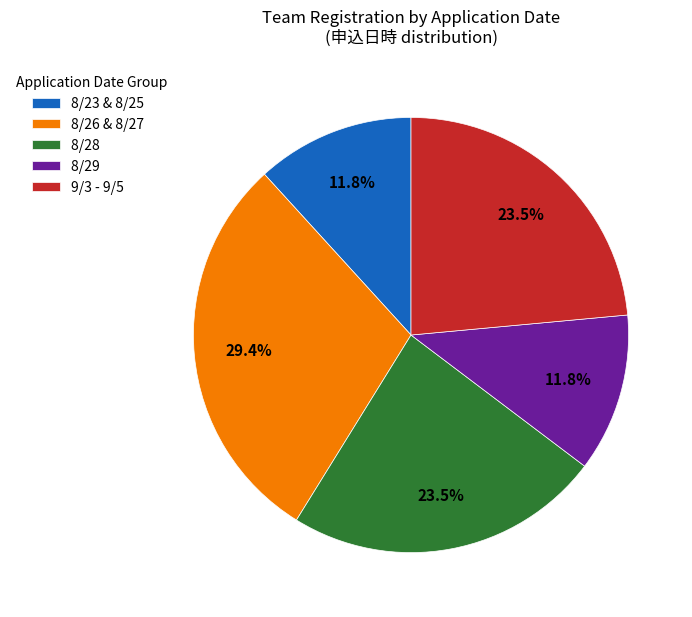

To the nearest percent, what is the average slice percentage?

20%